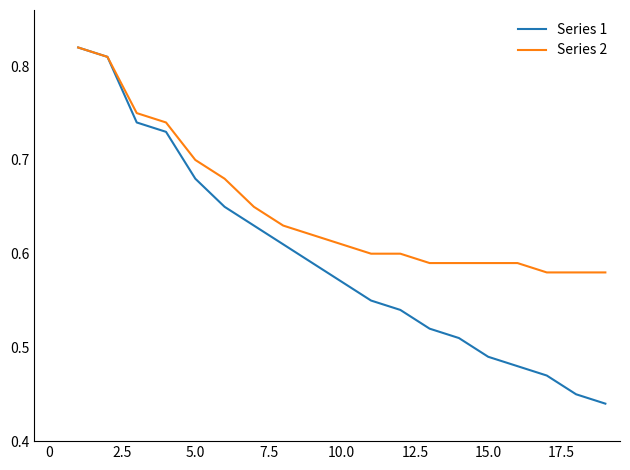

List the series in order of their overall mean, lowest first.

Series 1, Series 2